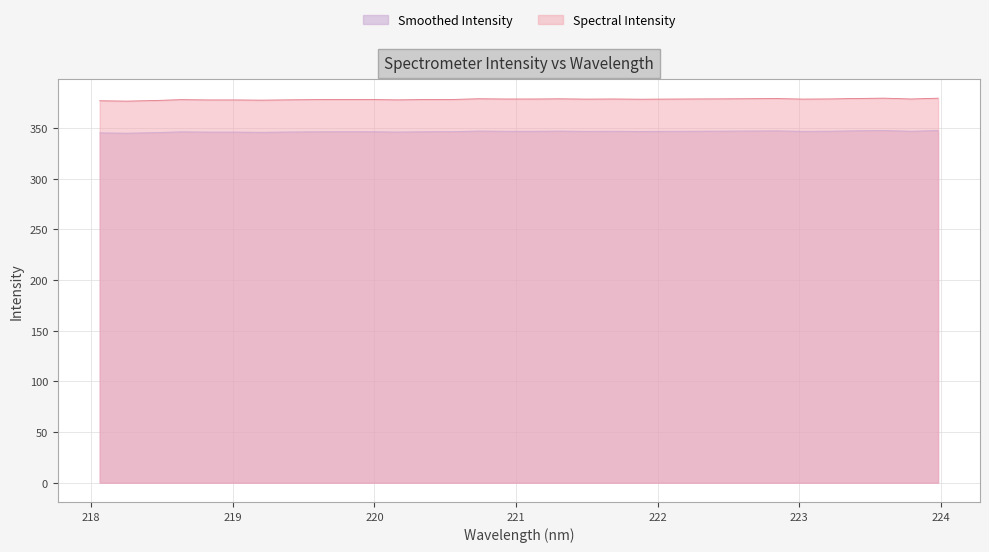

What is the ratio of the value at 220.9264 to the value at 220.1623?

1.0